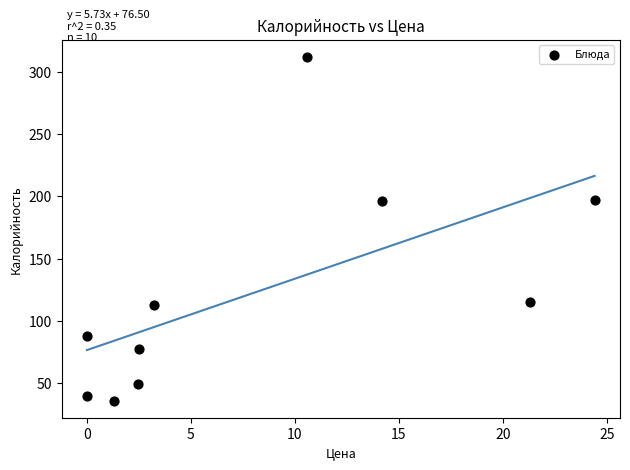

What is the range of Y values (max minus min)?

276